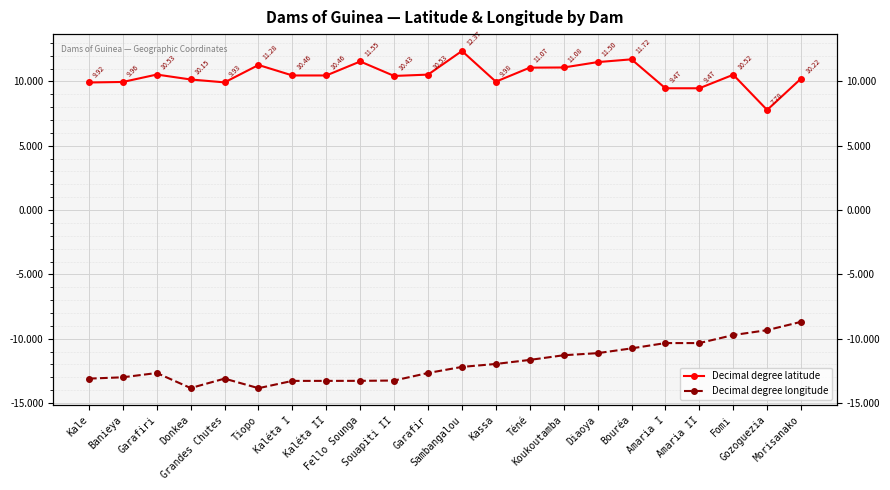

Which category has the lowest value across all series?

Tiopo